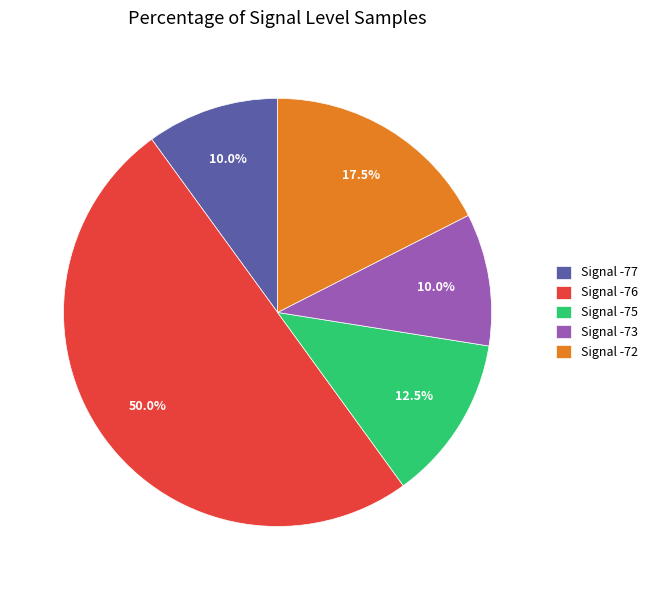

How many segments does this pie chart have?

5